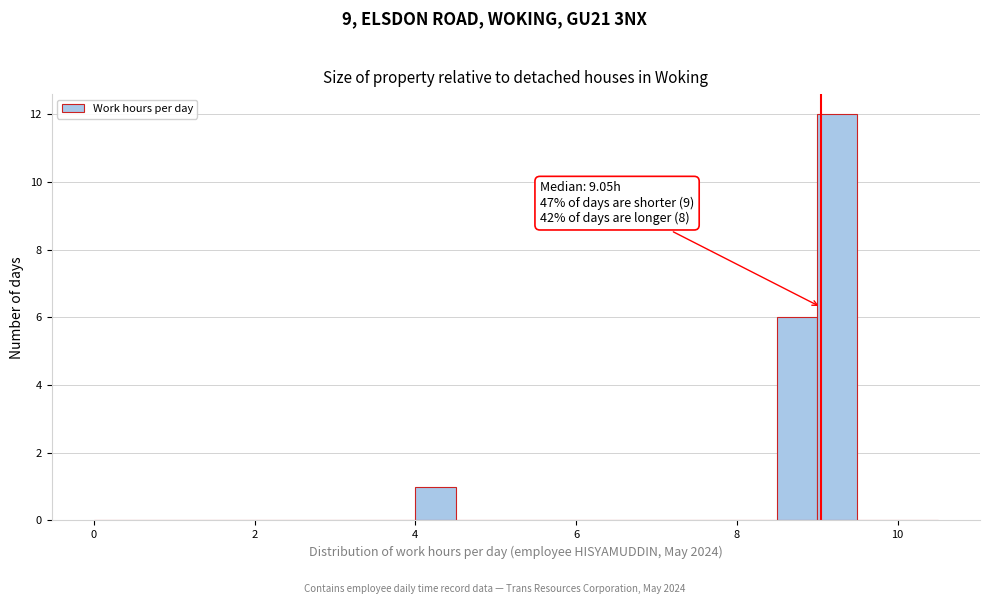

Read against the x-axis, roughly where is the centre of the tallest bar?

9.2